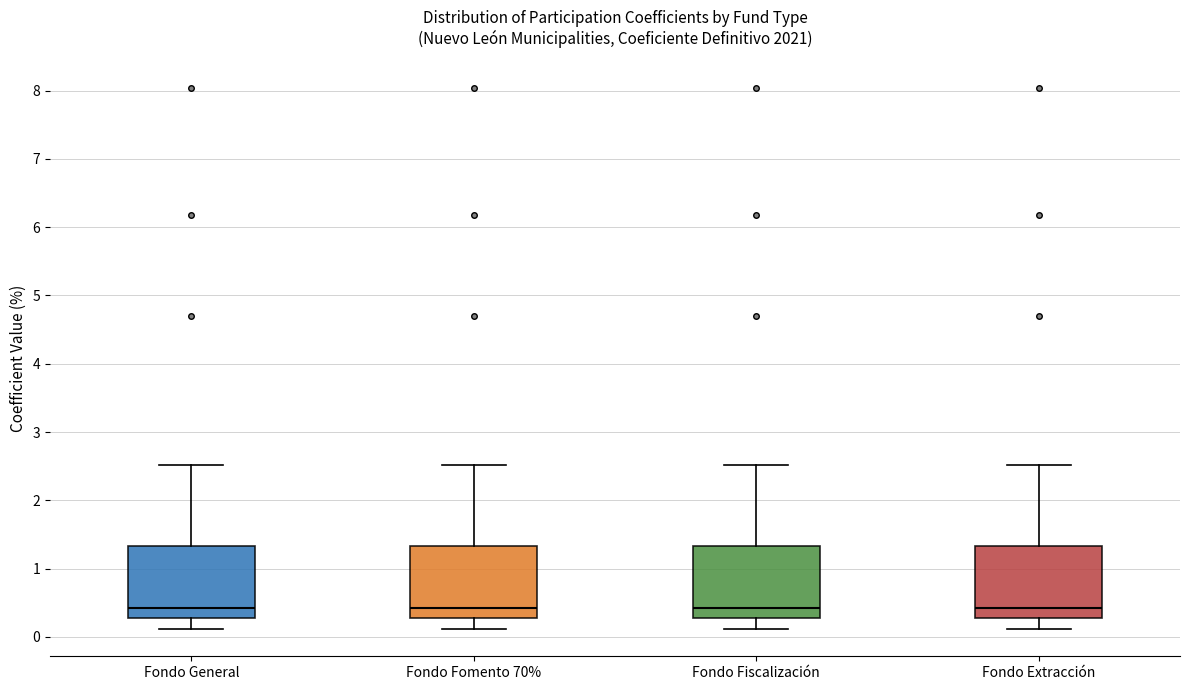

Where is the upper edge of the box for Fondo Fiscalización on the y-axis? The values are not printed on the chart, so give them approximately, as read against the axis.

1.3